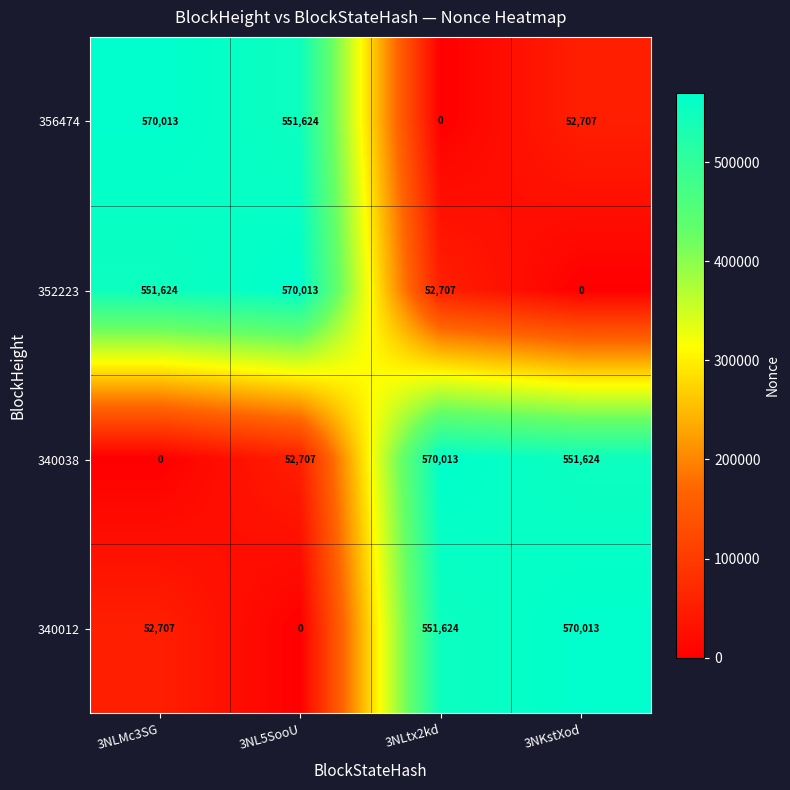

Is it true that 352223 equals 551624 at 3NLMc3SG?

True